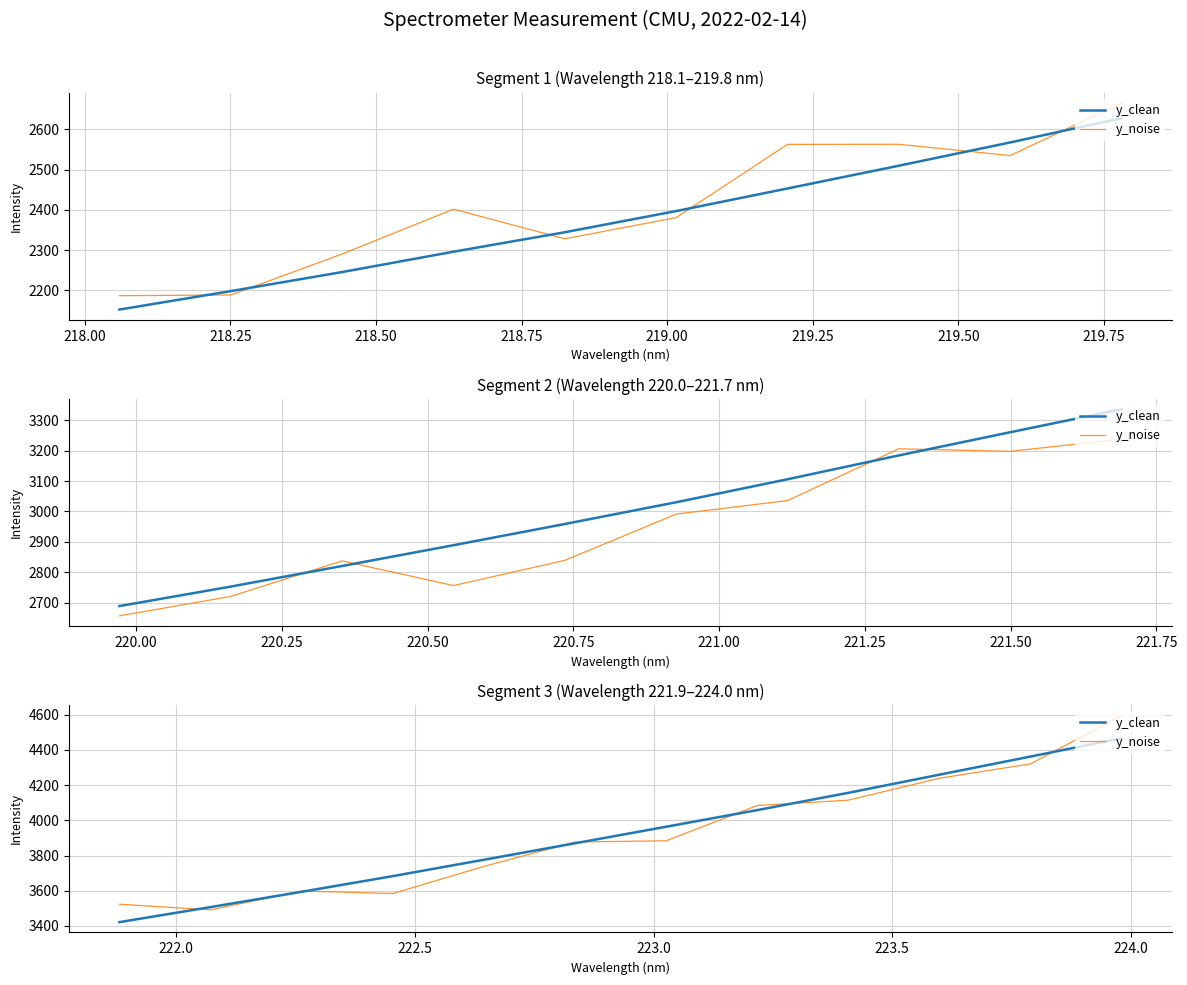

True or false: y_noise has a value of 6164.3 at 220.00.

False